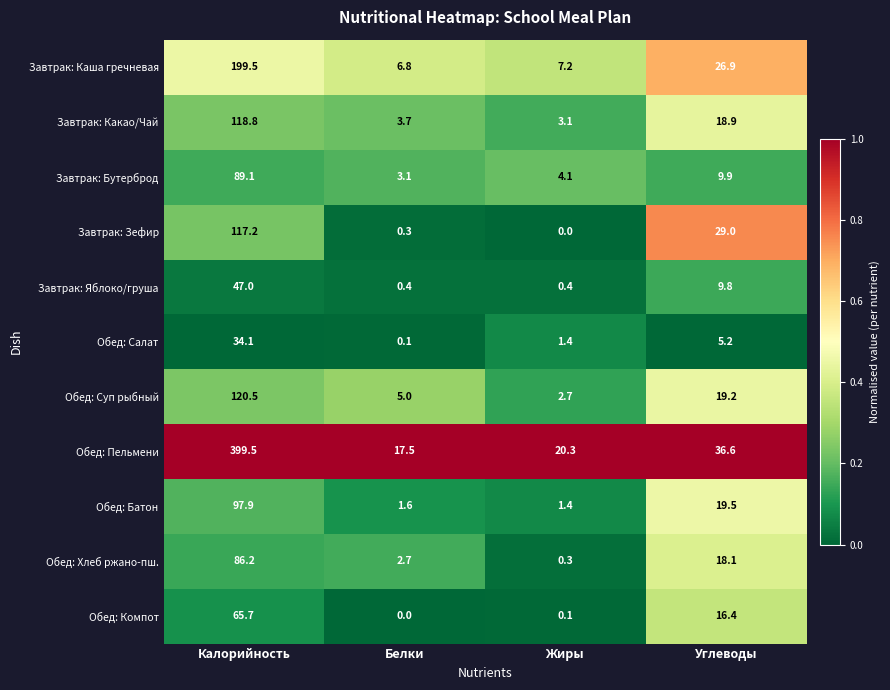

What is the maximum value for Завтрак: Бутерброд?

89.1